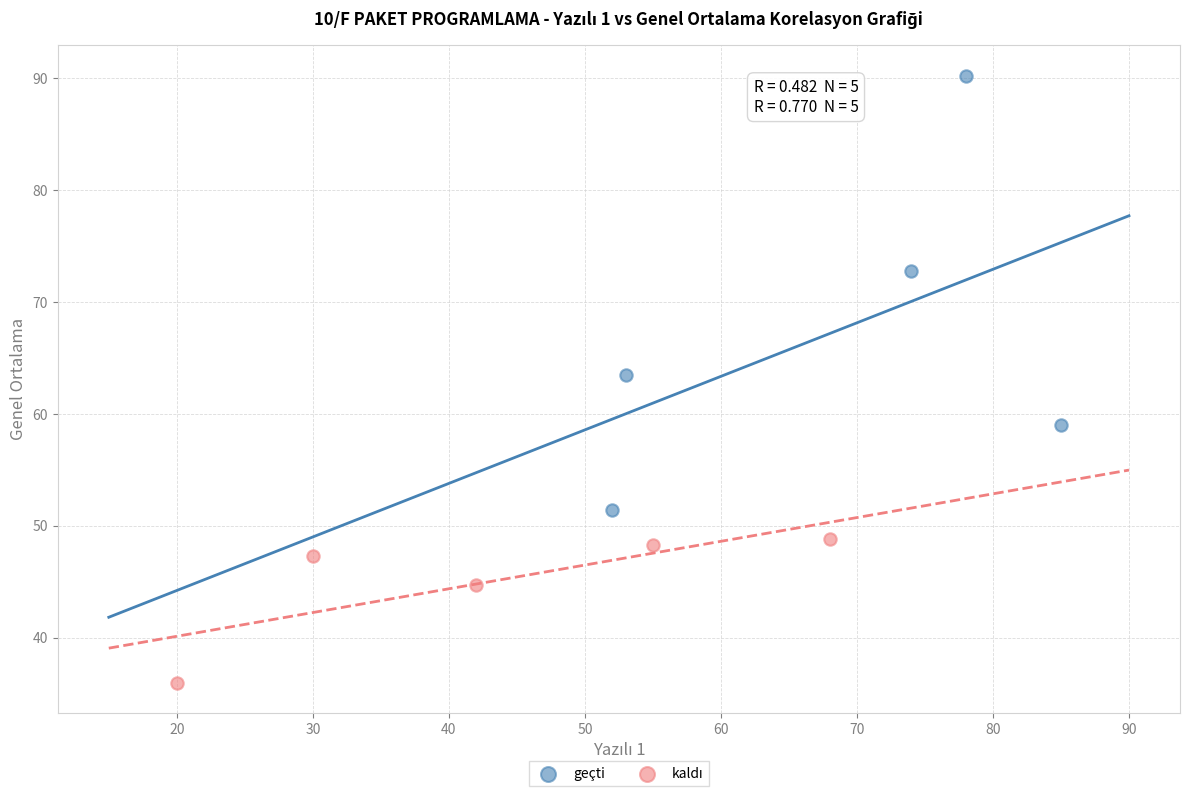

Which series has the widest spread of Y values?

geçti